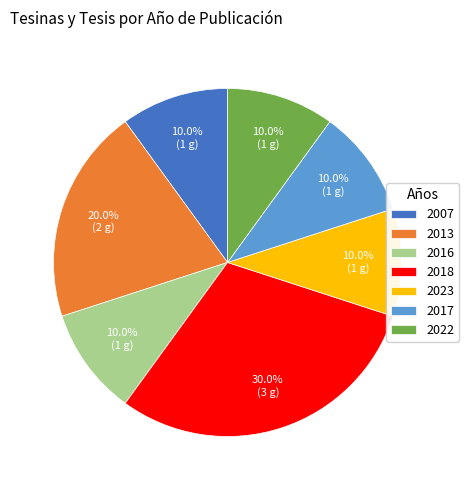

Approximately how many times larger is the value at 2017 compared to 2007?

1.0